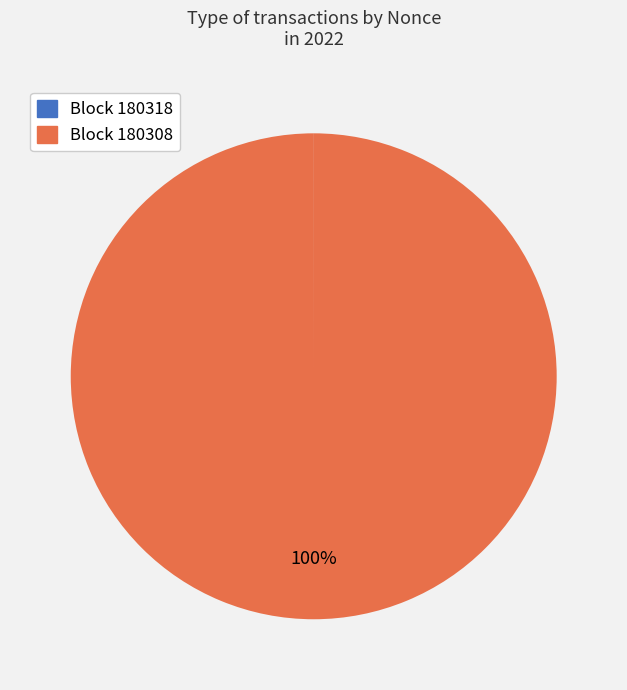

Is there any slice that represents more than half of the pie?

Yes